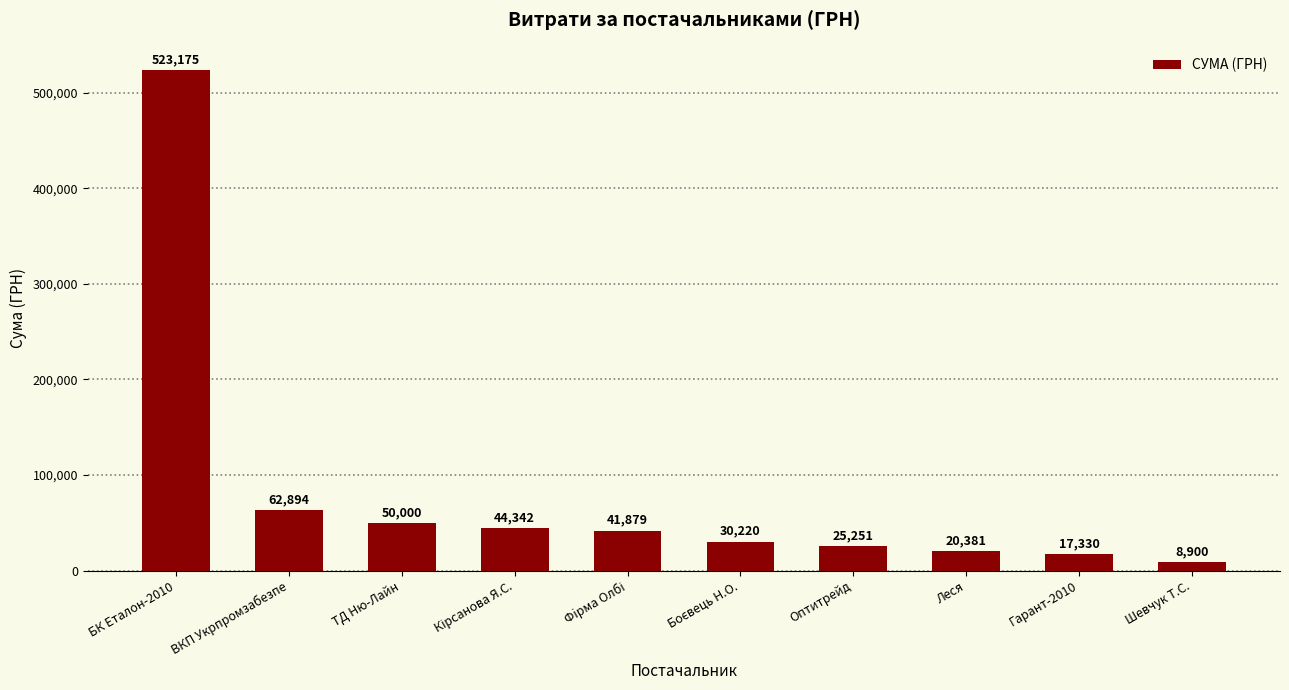

Is it true that the value at БК Еталон-2010 is 523174.8?

True